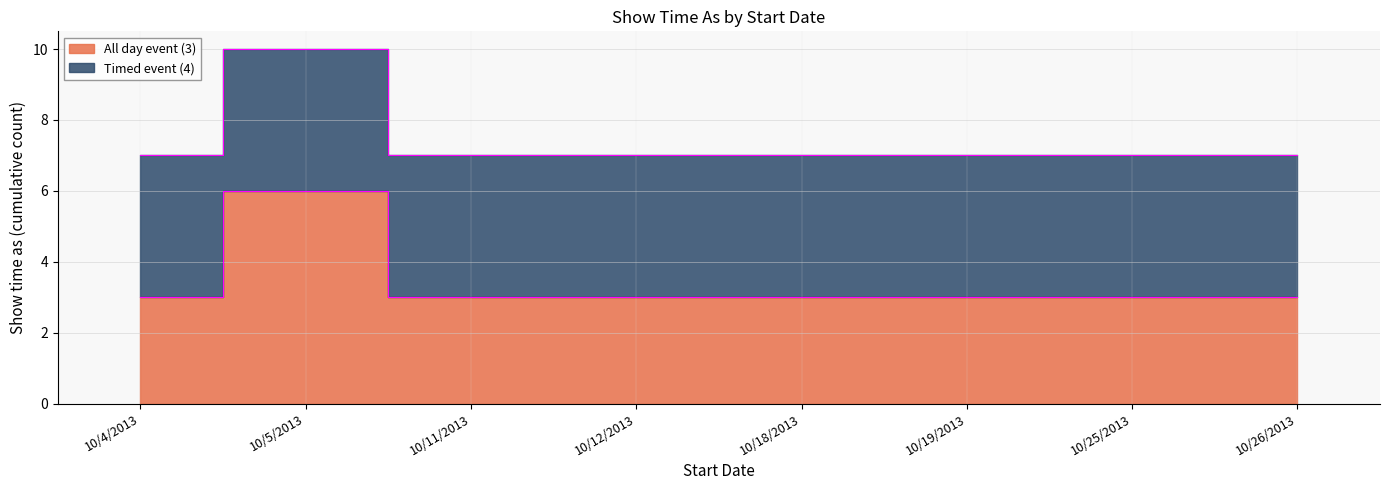

What is the approximate value at 10/11/2013?

3